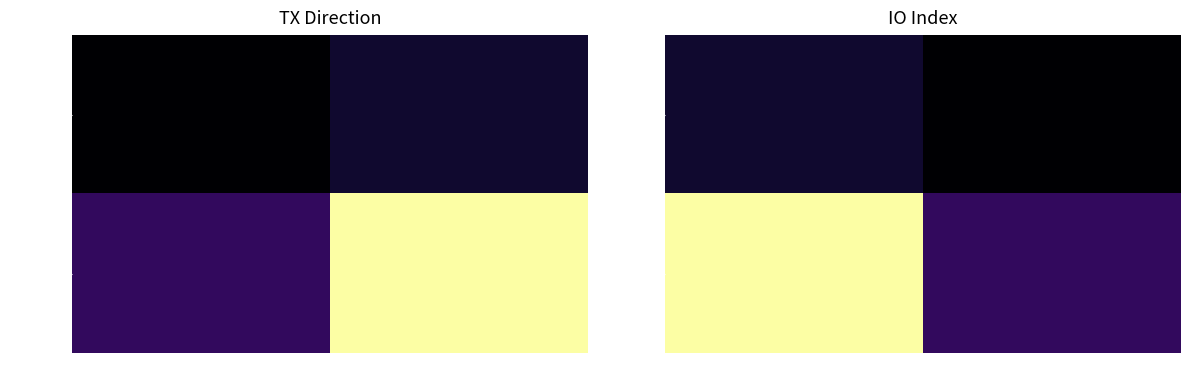

Where is 52f625f3 nearest to the value 6?

-1